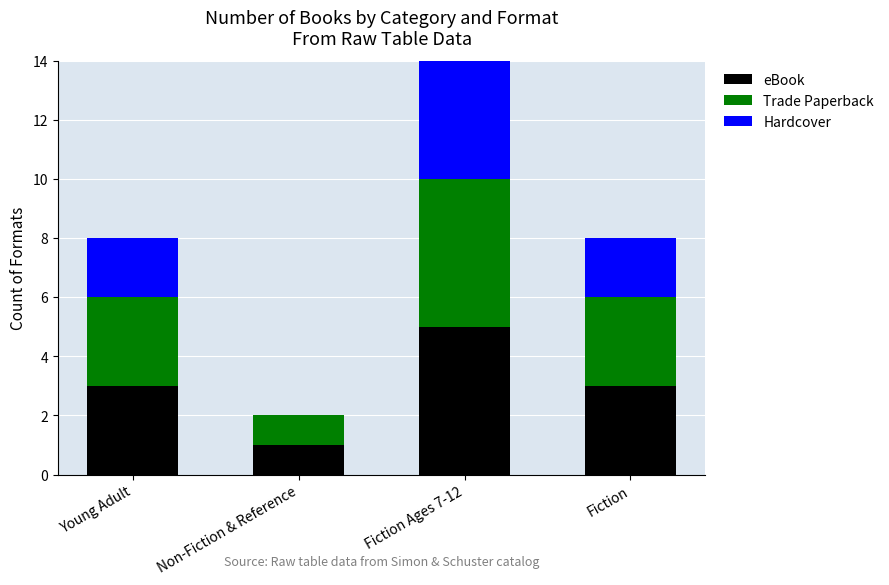

What is the sum of the eBook values at Non-Fiction & Reference and Young Adult?

4